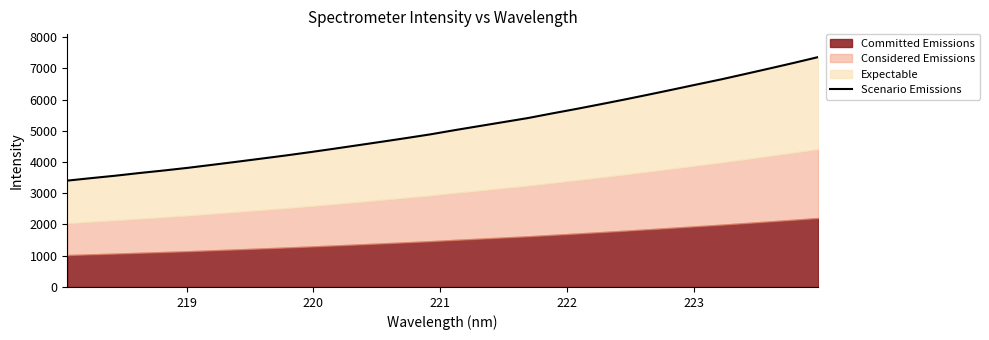

What is the minimum value shown in the chart?

3403.9